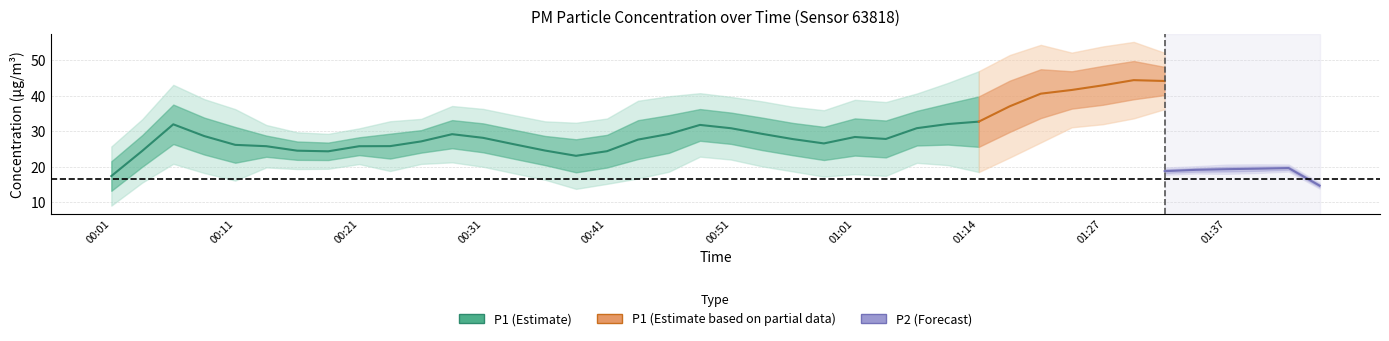

Which series has the widest spread of values?

P1